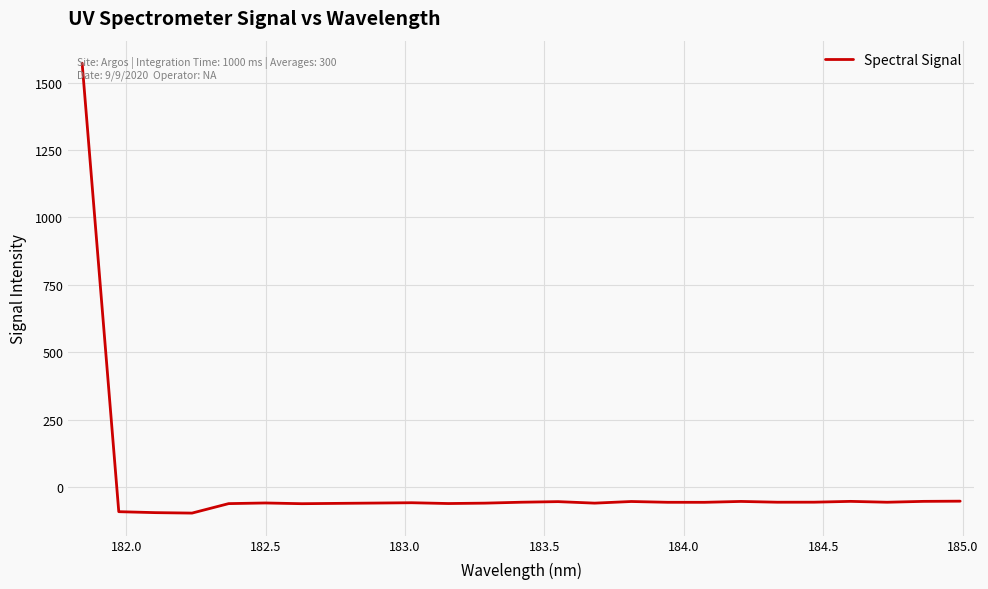

What is the maximum value shown in the chart?

1572.4